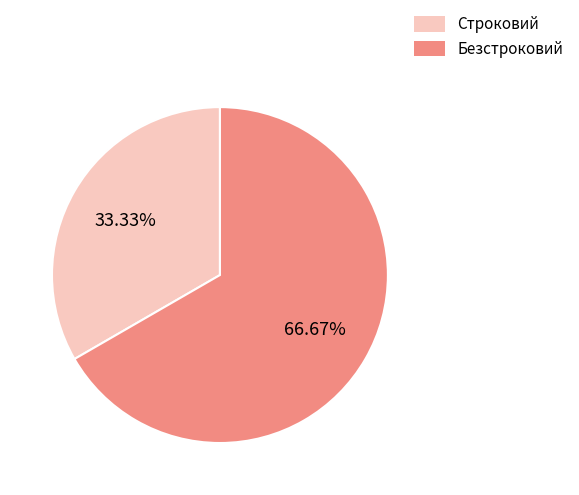

To the nearest percent, what percentage of the pie is Безстроковий?

67%